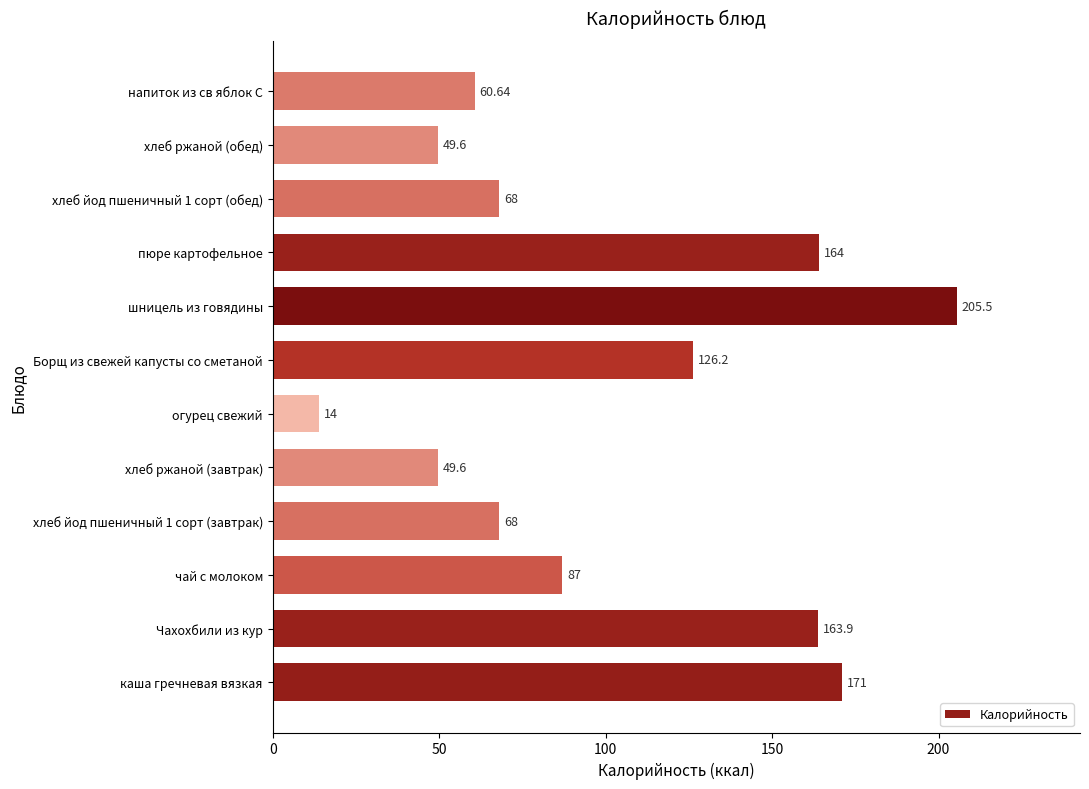

Which category has the lowest value across all series?

огурец свежий